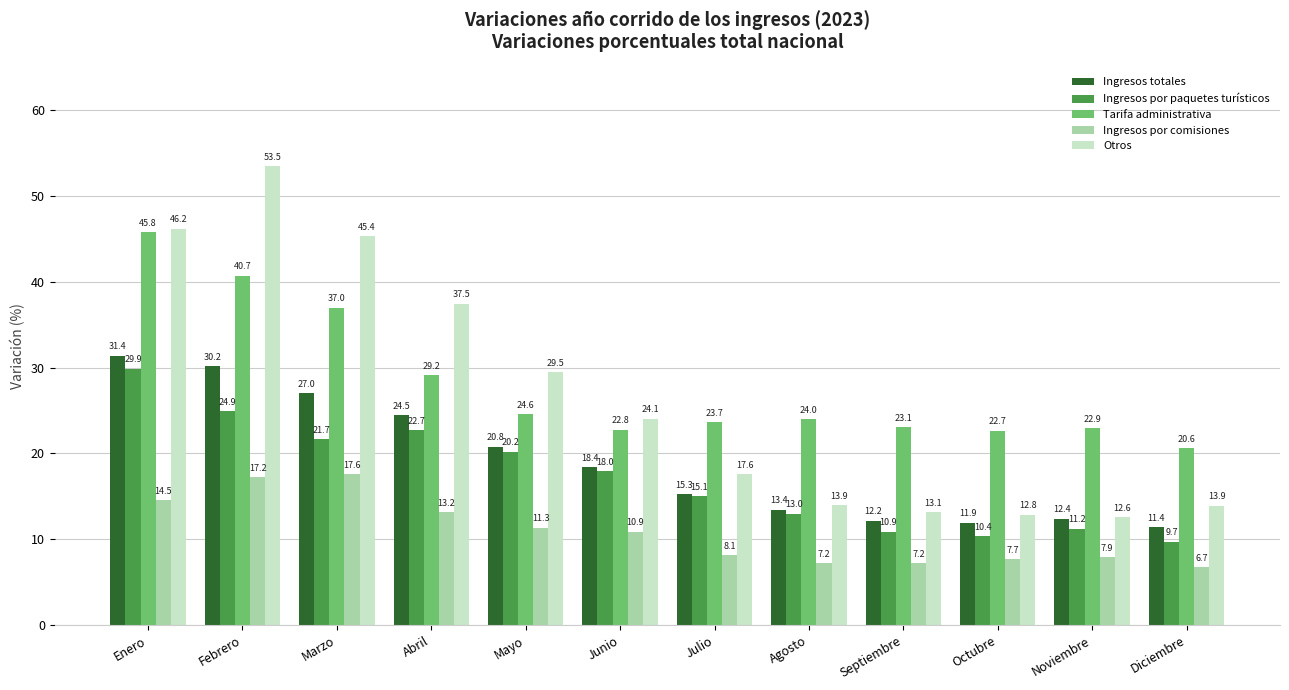

What is the total value across all series at Abril?

126.9